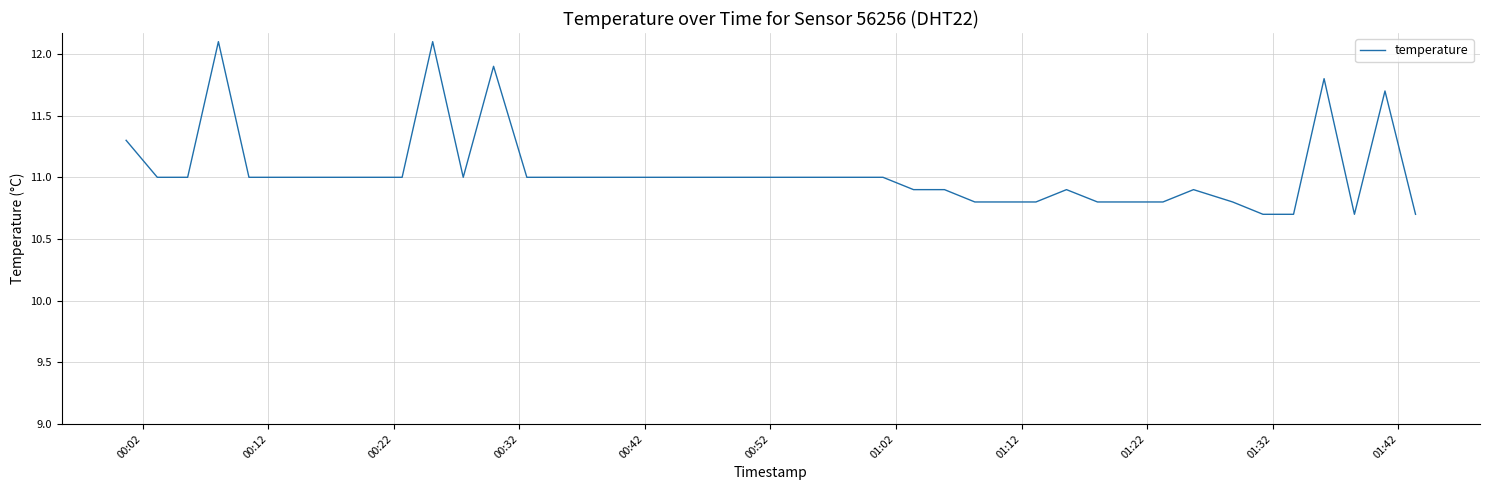

What is the minimum value shown in the chart?

10.7